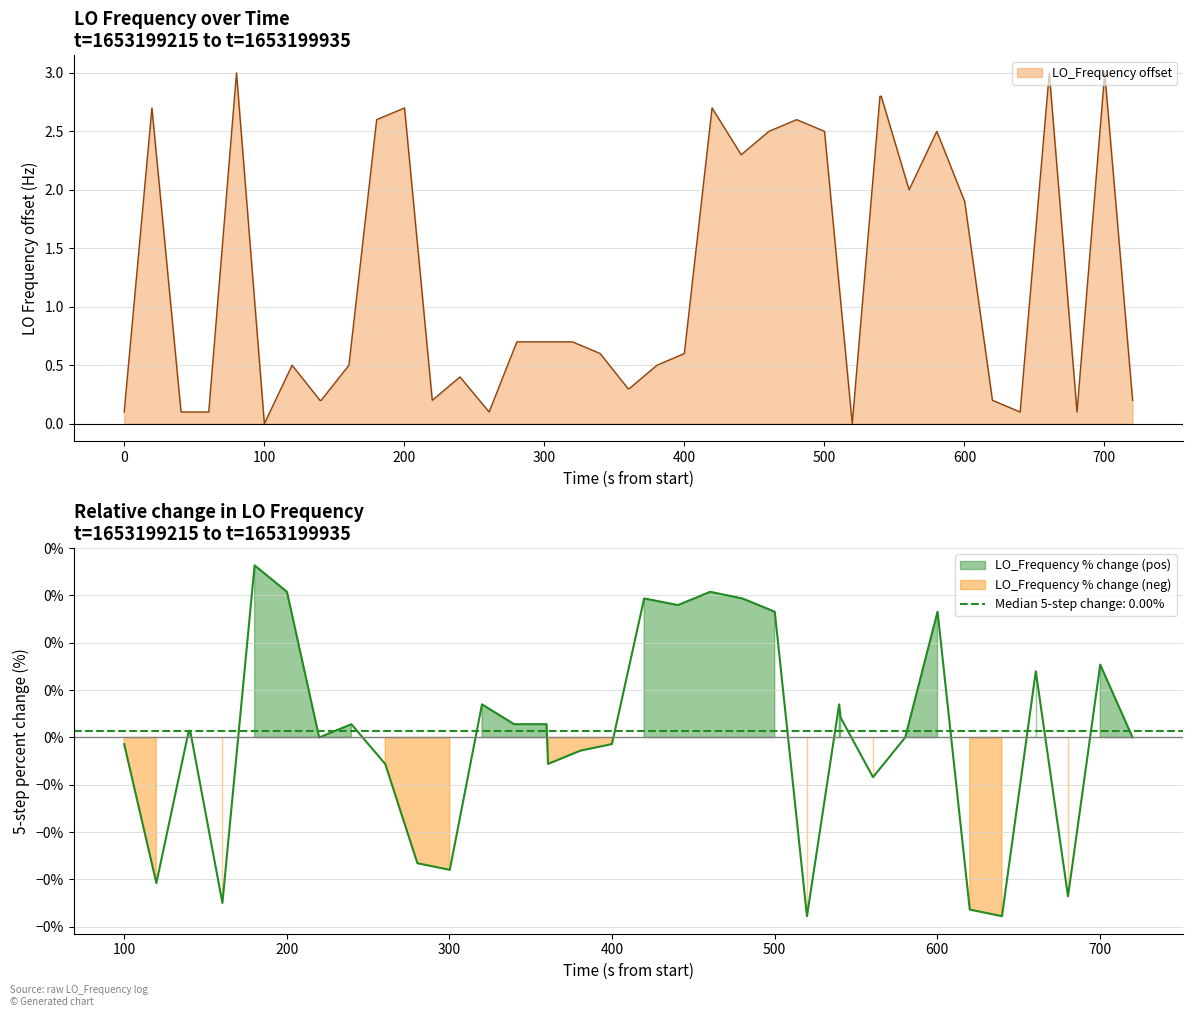

What is the maximum value for LO_Frequency offset?

3.0